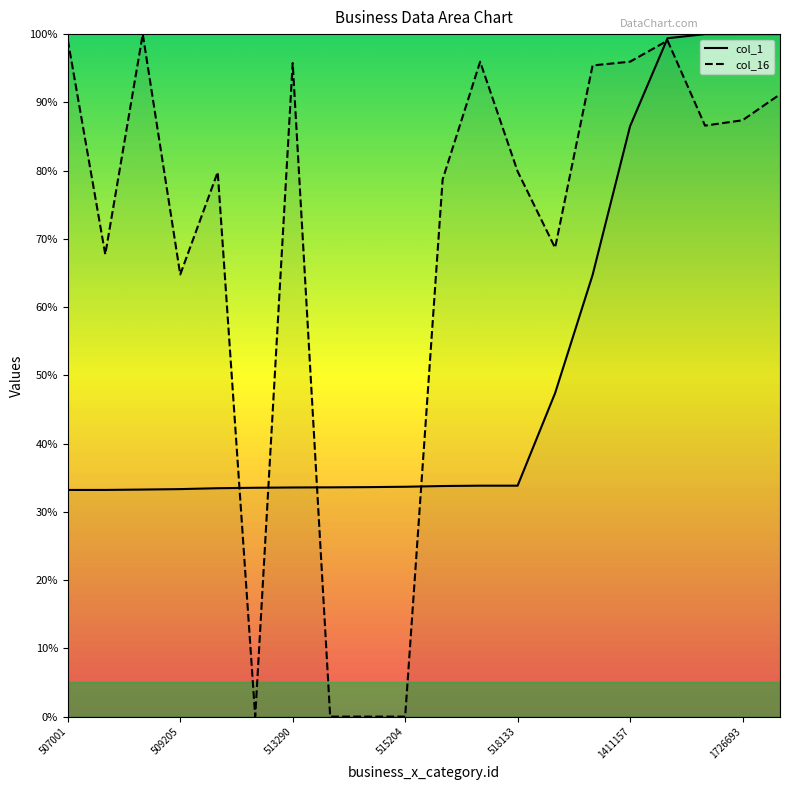

What is the difference between the highest and lowest values at 1726693?

12.6